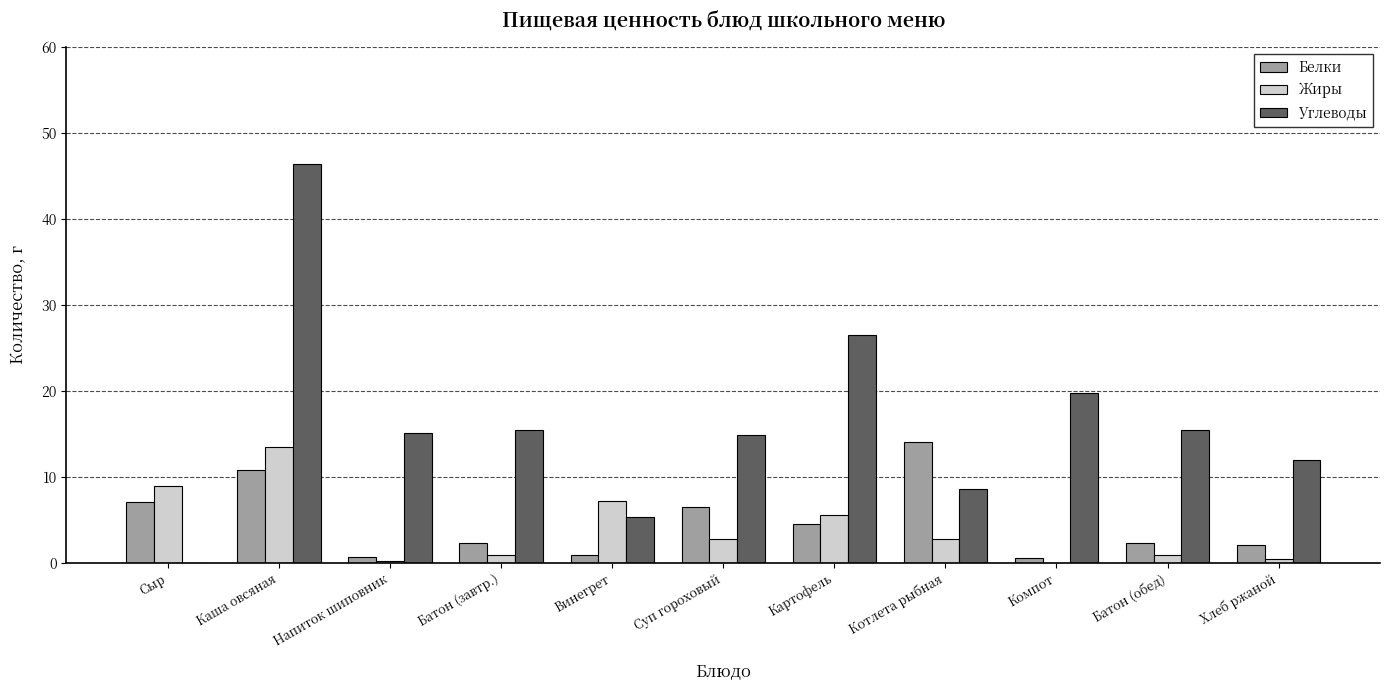

Is it true that Белки equals 2.3 at Батон (обед)?

True